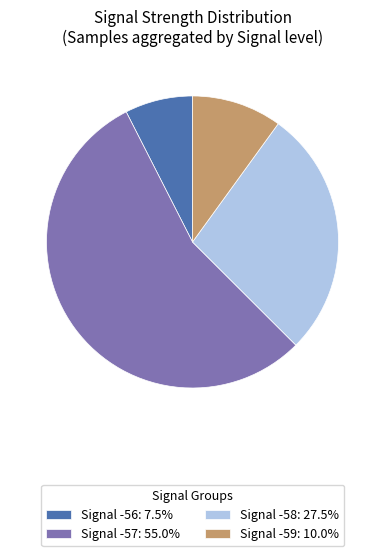

Combined, do Signal -59: 10.0% and Signal -57: 55.0% account for over 50%?

Yes